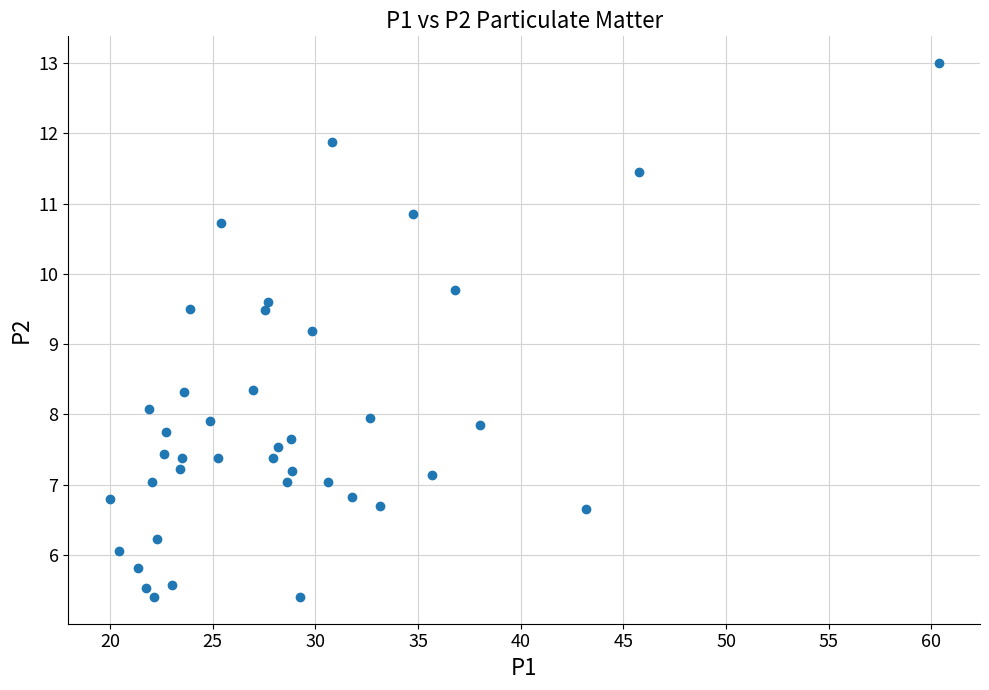

What is the range of X values (max minus min)?

40.4